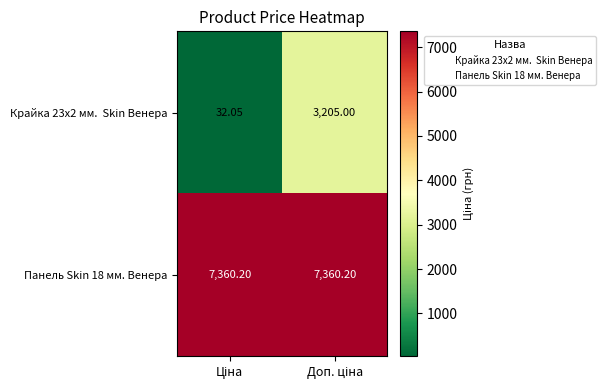

Which series changed the most between Ціна and Доп. ціна?

Крайка 23x2 мм. Skin Венера